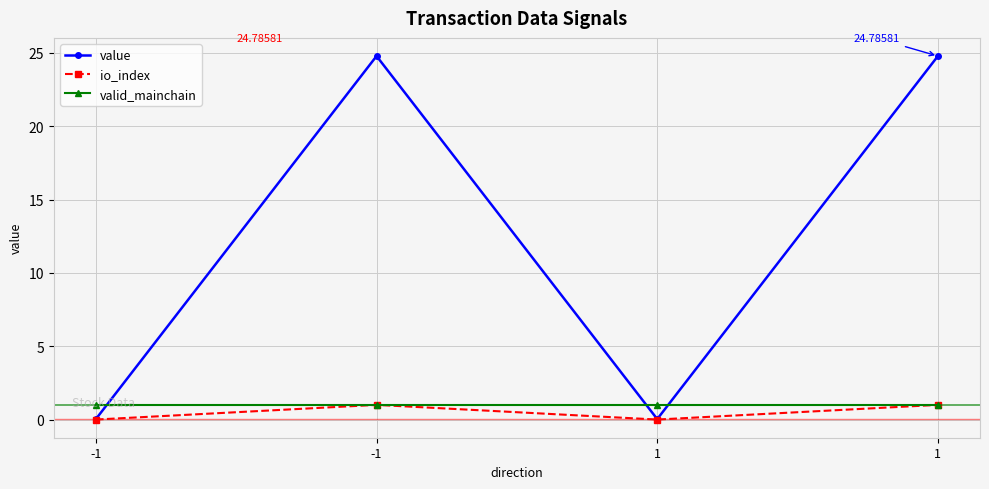

Which series has the largest total across all categories?

value